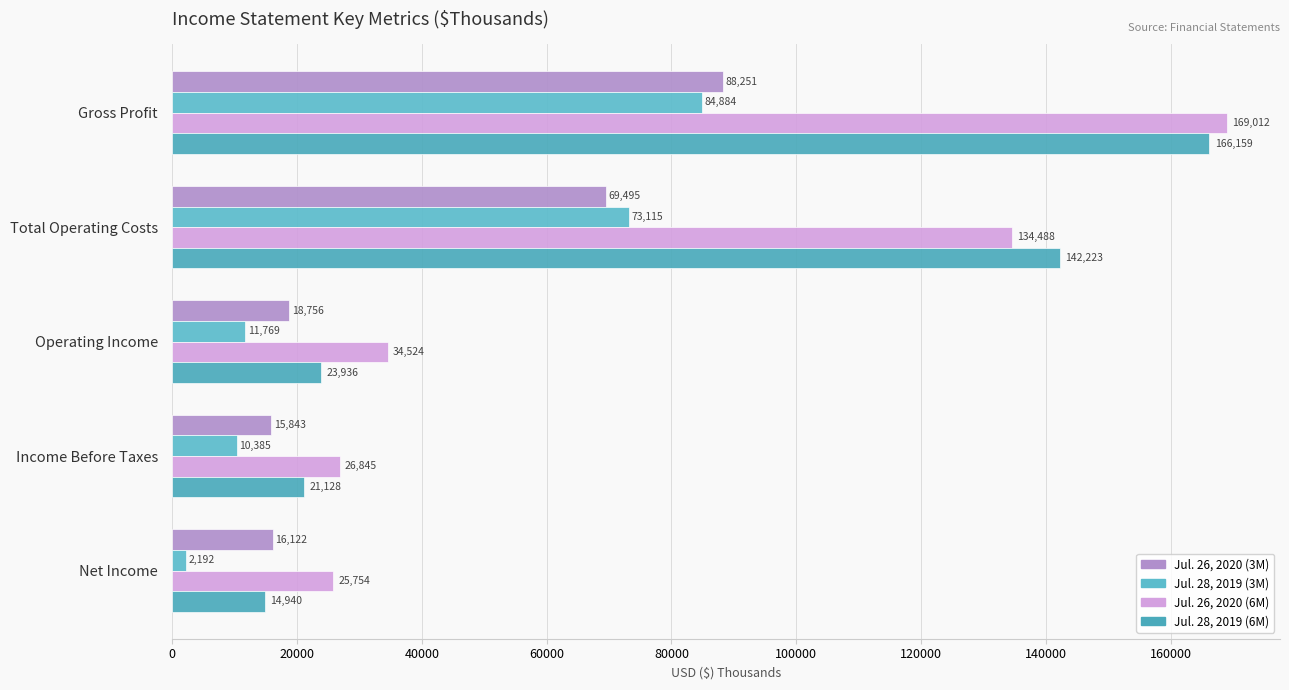

What is the greatest value displayed?

169012